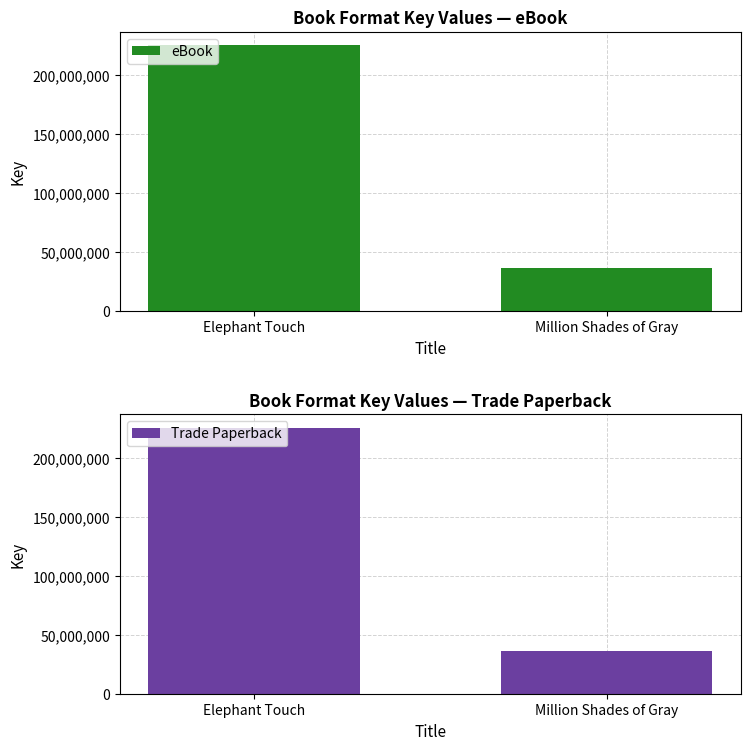

Reading left to right, list all the values displayed in this chart.

eBook: Elephant Touch=225550378	Million Shades of Gray=36552809
Trade Paperback: Elephant Touch=225550378	Million Shades of Gray=36552809